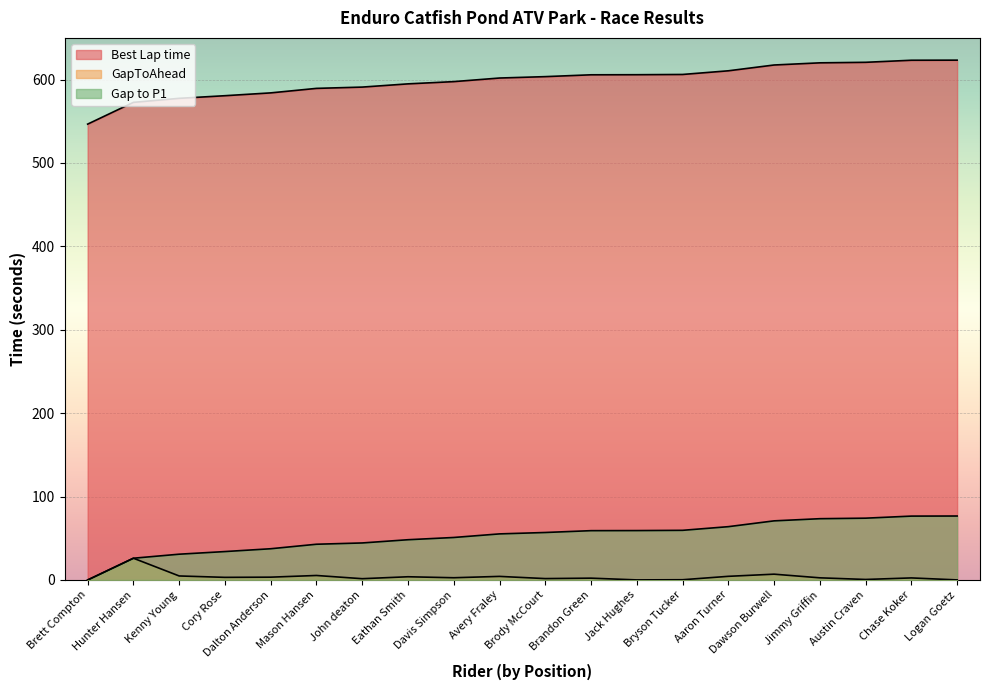

Reading right to left, what are all the values shown in this chart?

Best Lap time: Logan Goetz=76.7	Chase Koker=76.6	Austin Craven=74.1	Jimmy Griffin=73.5	Dawson Burwell=70.9	Aaron Turner=63.9	Bryson Tucker=59.5	Jack Hughes=59.2	Brandon Green=59.1	Brody McCourt=56.9	Avery Fraley=55.3	Davis Simpson=51.0	Eathan Smith=48.3	John deaton=44.4	Mason Hansen=42.9	Dalton Anderson=37.5	Cory Rose=34.1	Kenny Young=30.9	Hunter Hansen=26.1	Brett Compton=0.0
GapToAhead: Logan Goetz=0.1	Chase Koker=2.5	Austin Craven=0.6	Jimmy Griffin=2.6	Dawson Burwell=7.0	Aaron Turner=4.4	Bryson Tucker=0.3	Jack Hughes=0.1	Brandon Green=2.2	Brody McCourt=1.7	Avery Fraley=4.3	Davis Simpson=2.7	Eathan Smith=3.9	John deaton=1.5	Mason Hansen=5.4	Dalton Anderson=3.4	Cory Rose=3.1	Kenny Young=4.8	Hunter Hansen=26.1	Brett Compton=0.0
Gap to P1: Logan Goetz=623.3	Chase Koker=623.2	Austin Craven=620.7	Jimmy Griffin=620.1	Dawson Burwell=617.5	Aaron Turner=610.5	Bryson Tucker=606.1	Jack Hughes=605.8	Brandon Green=605.7	Brody McCourt=603.5	Avery Fraley=601.9	Davis Simpson=597.6	Eathan Smith=594.9	John deaton=591.0	Mason Hansen=589.5	Dalton Anderson=584.1	Cory Rose=580.7	Kenny Young=577.5	Hunter Hansen=572.7	Brett Compton=546.6